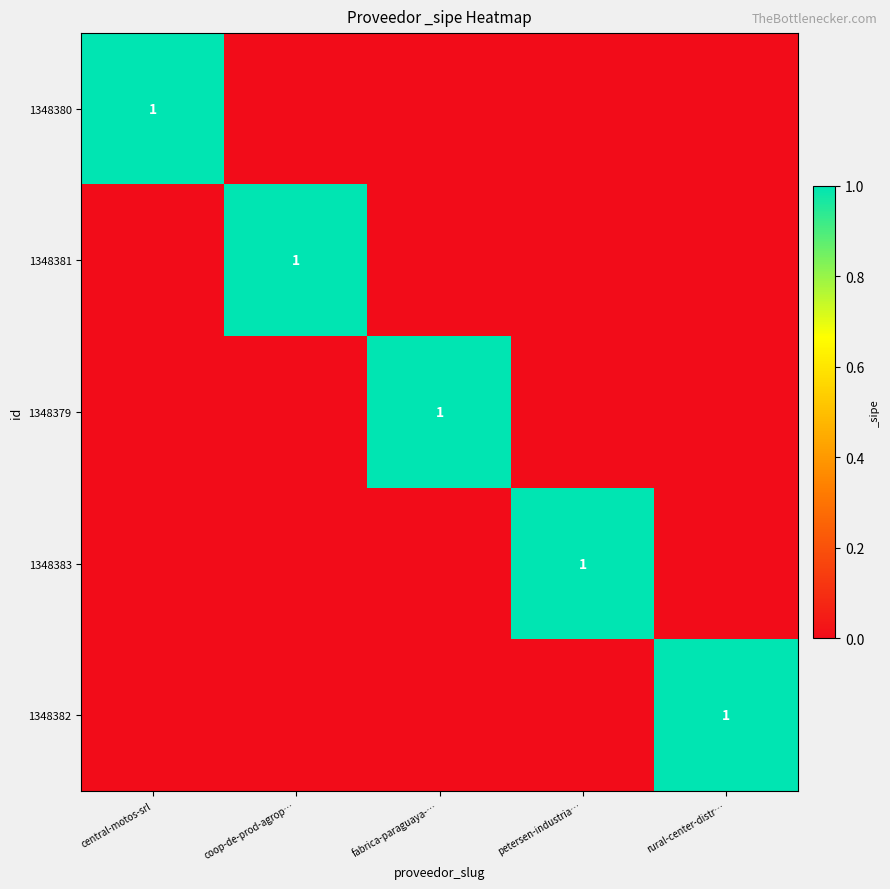

At which label does 1348383 reach its minimum?

central-motos-srl